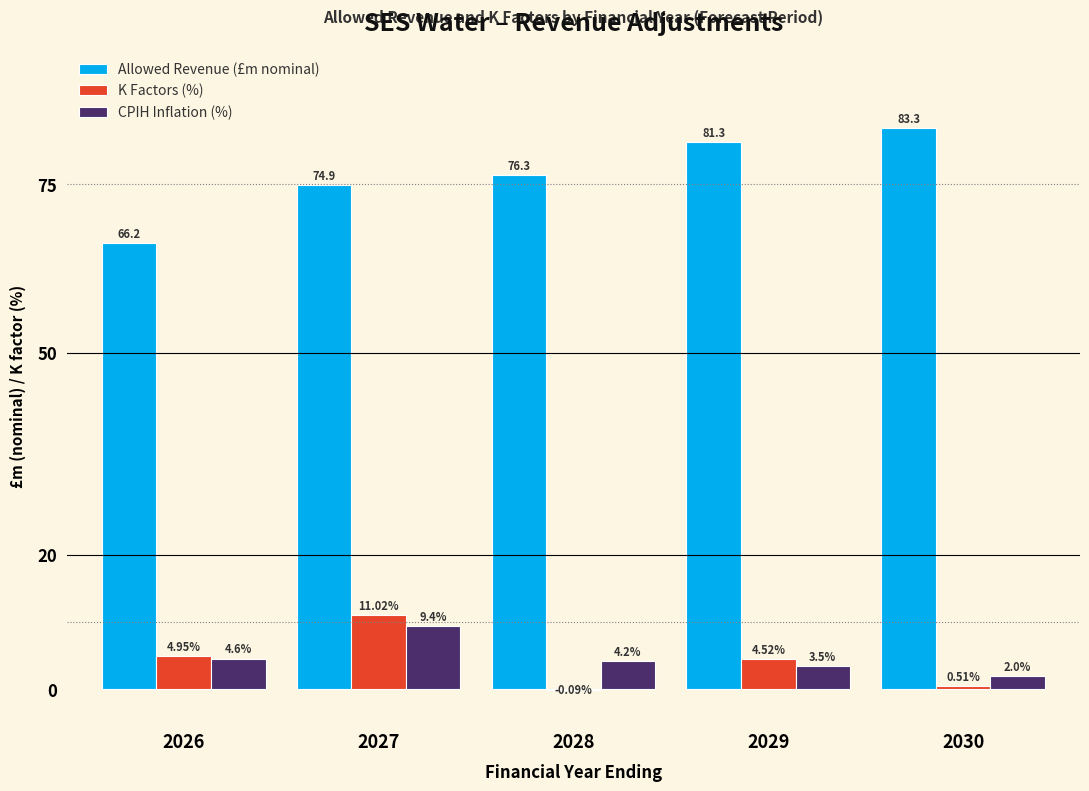

Which series has the largest total across all categories?

Allowed Revenue (£m nominal)